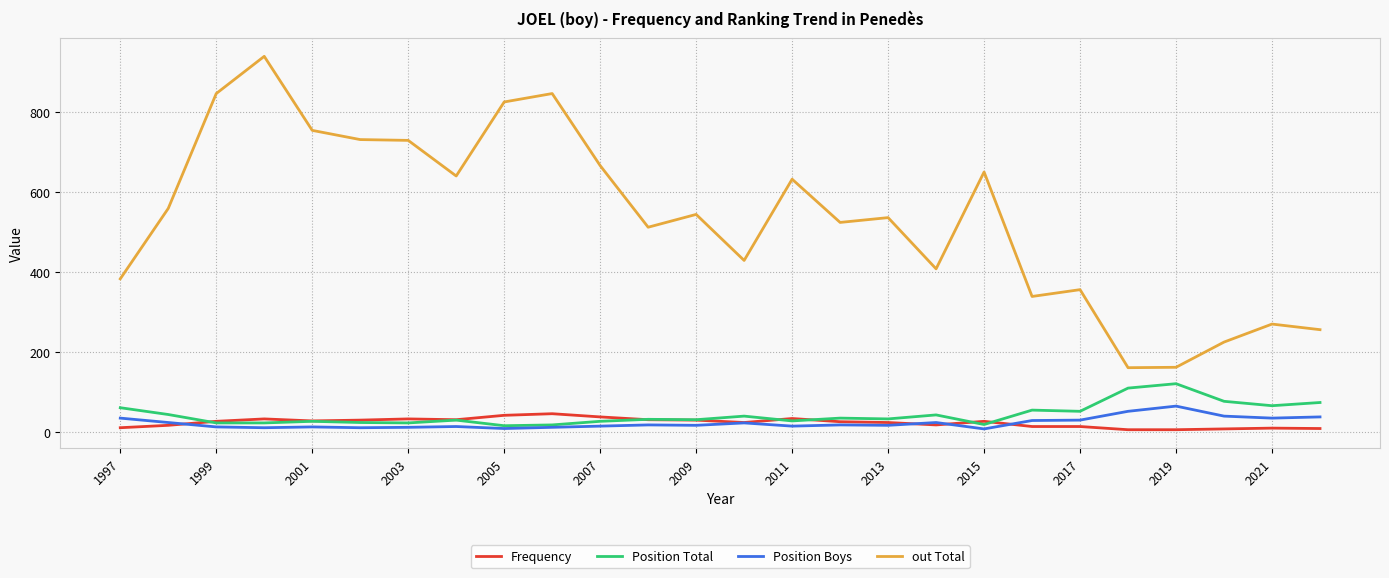

What is the highest value of the Position Total series?

121